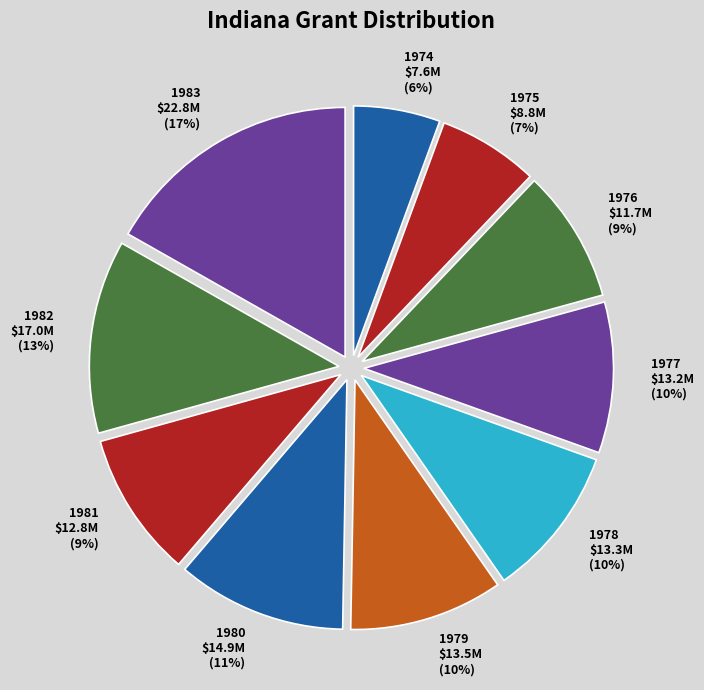

How many segments does this pie chart have?

10